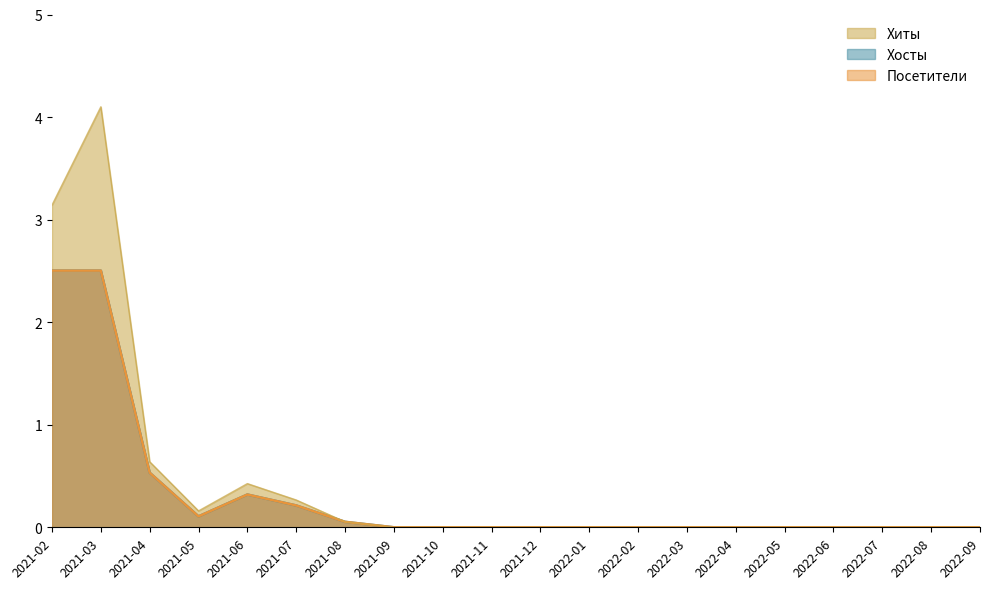

True or false: Хосты and Хиты intersect in this chart.

False